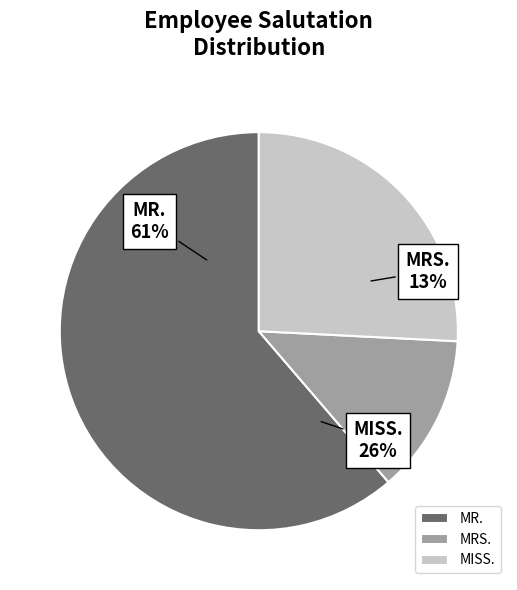

Which slice is the smallest?

MRS.